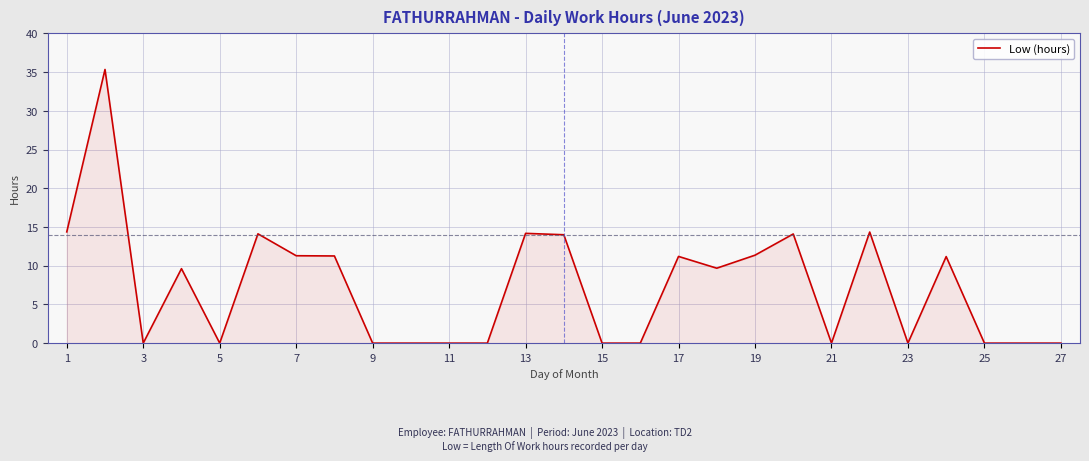

What is the maximum value shown in the chart?

35.4